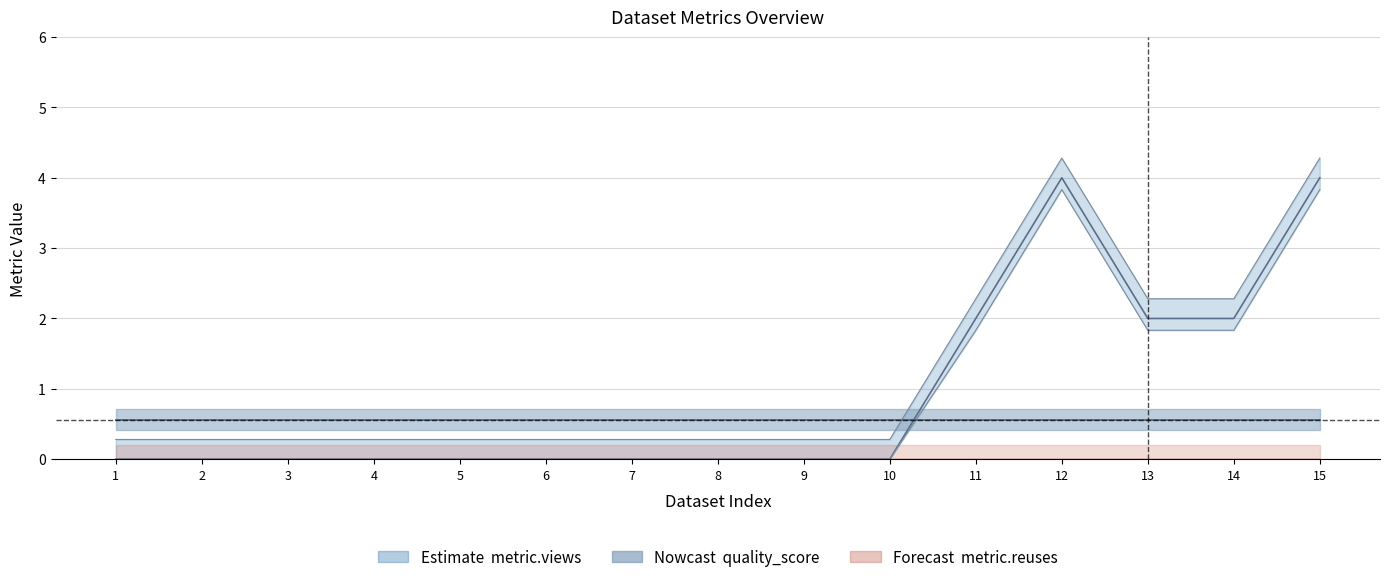

Between 2 and 2, which is larger?

2